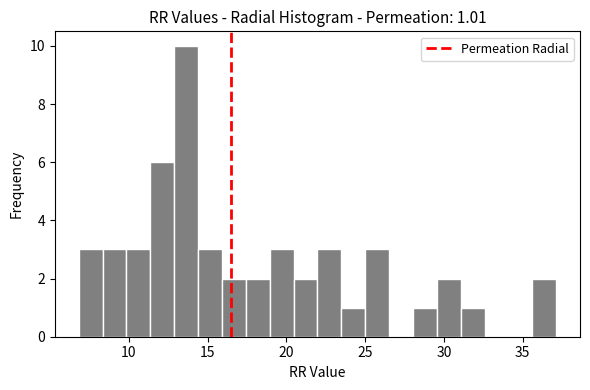

Around what value on the x-axis is the tallest bar? Give the approximate position of its centre, as read against the axis.

13.5